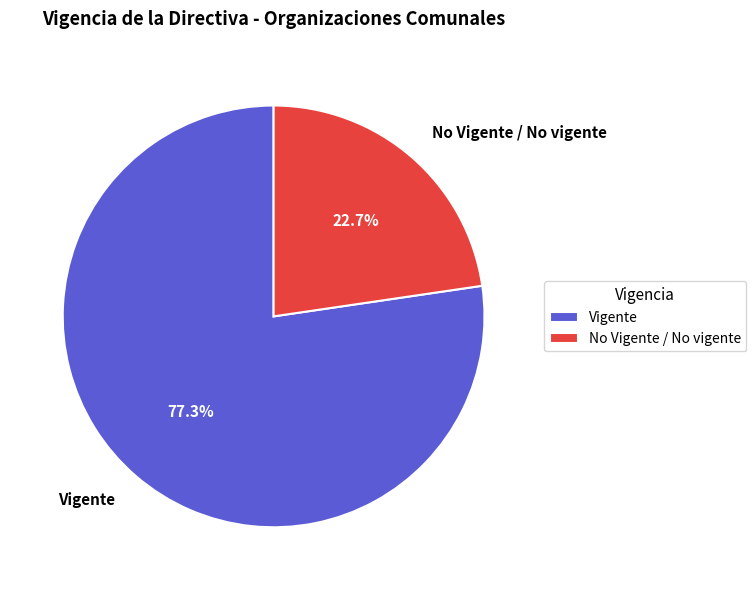

How much of the chart is everything except Vigente?

22.7%